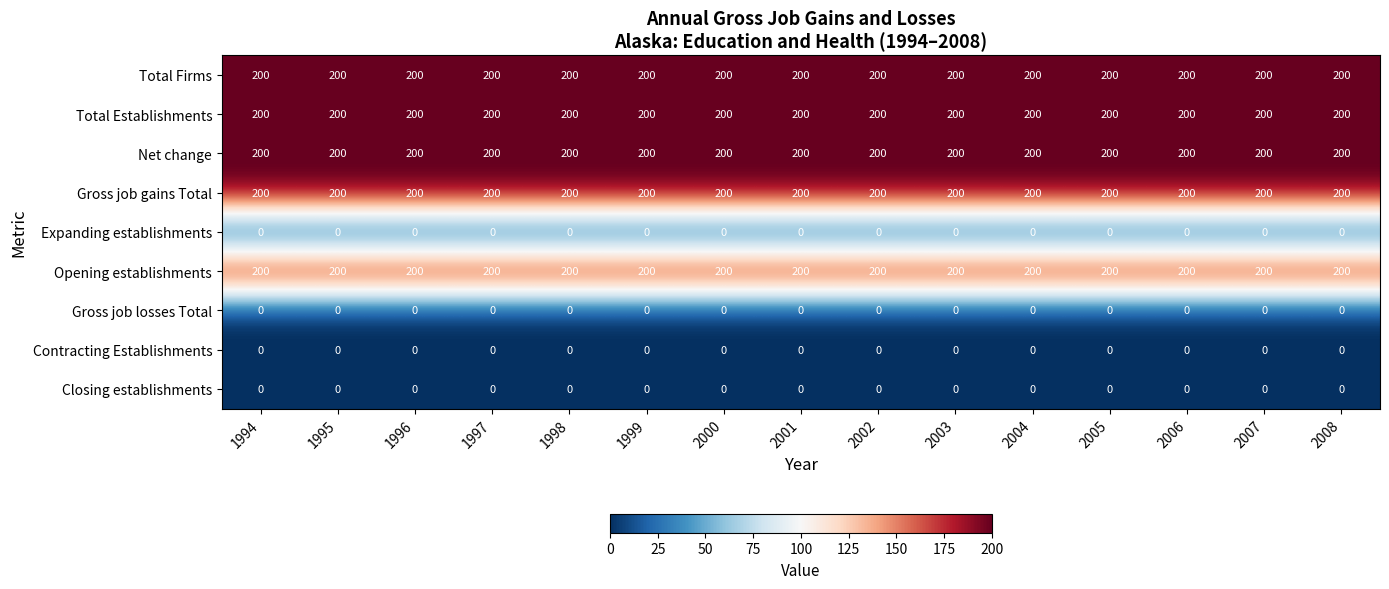

What is the highest value of the Opening establishments series?

200